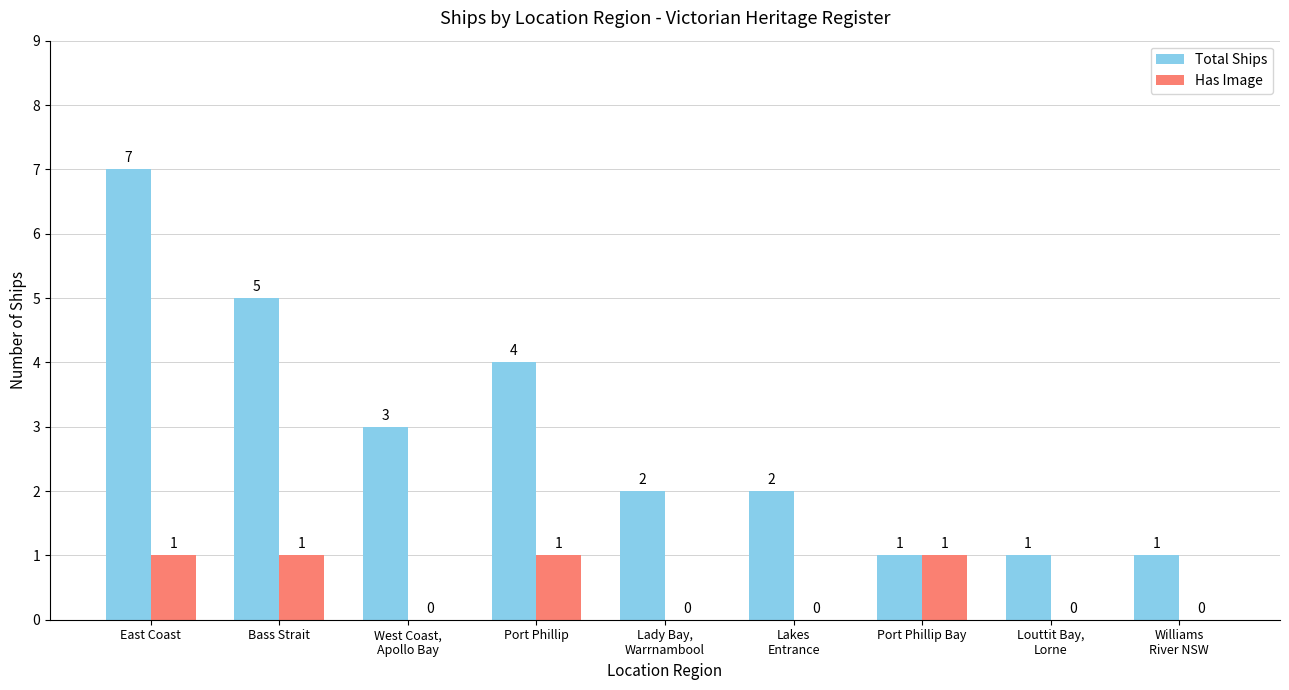

Which series has the largest total across all categories?

Total Ships